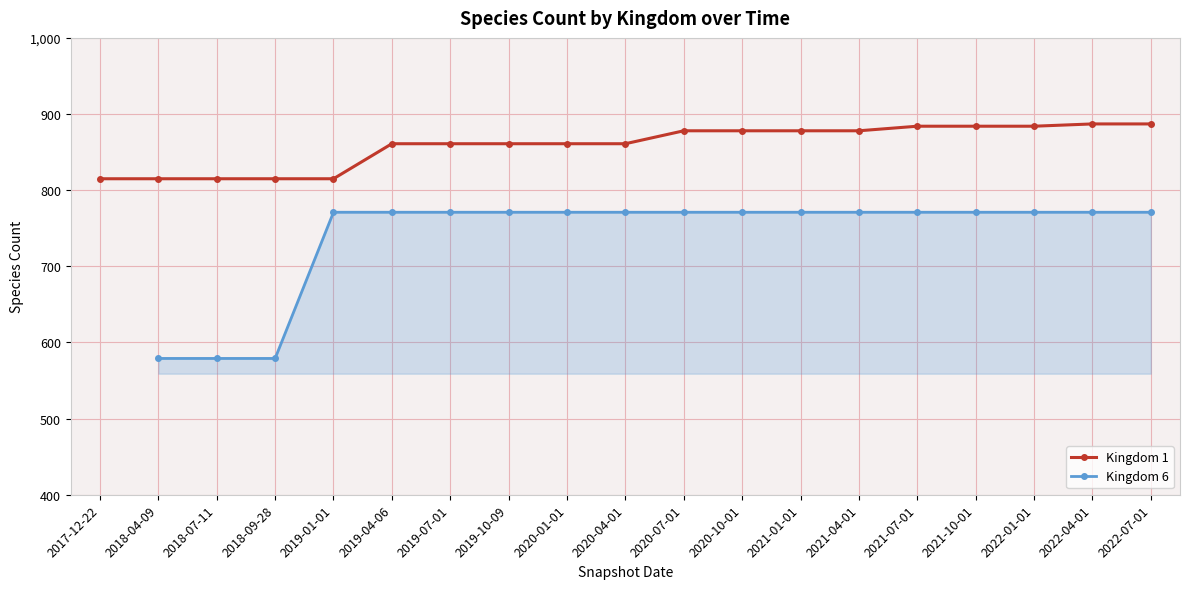

What is the lowest value of the Kingdom 1 series?

815